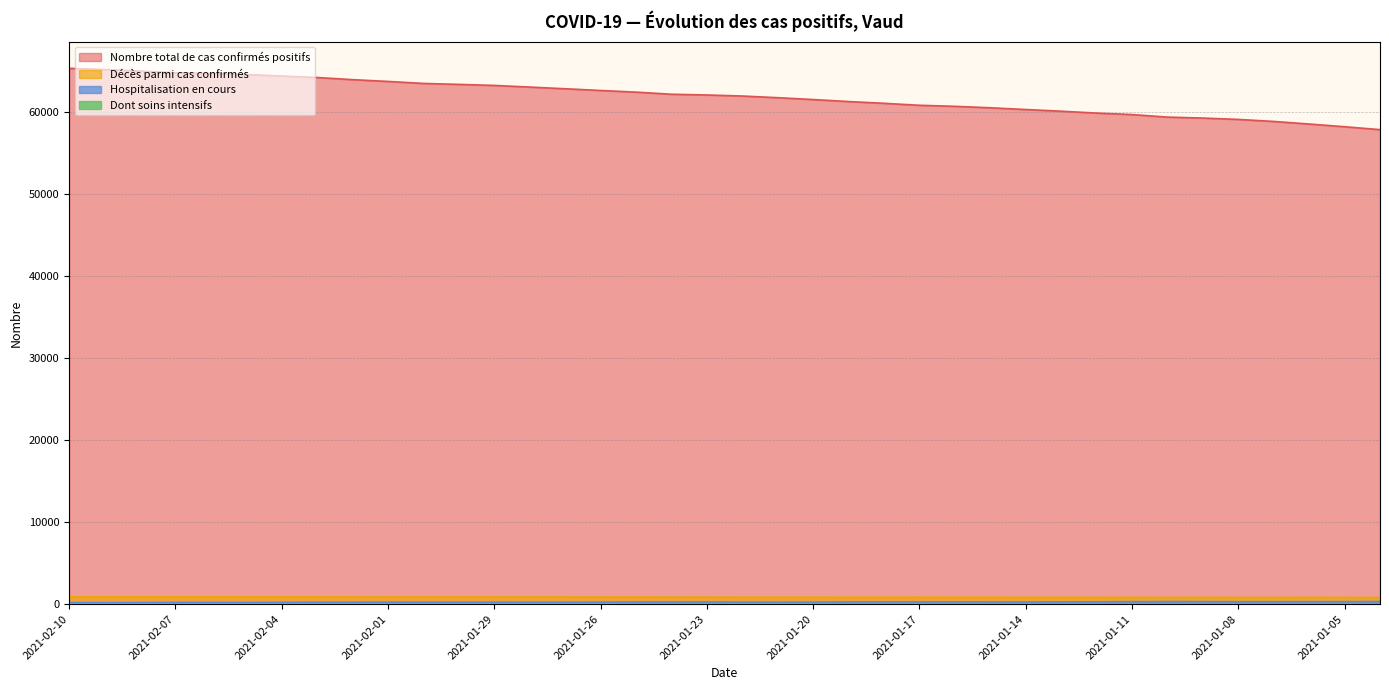

The value of Hospitalisation en cours at 2021-01-05 is 497. True or false?

False